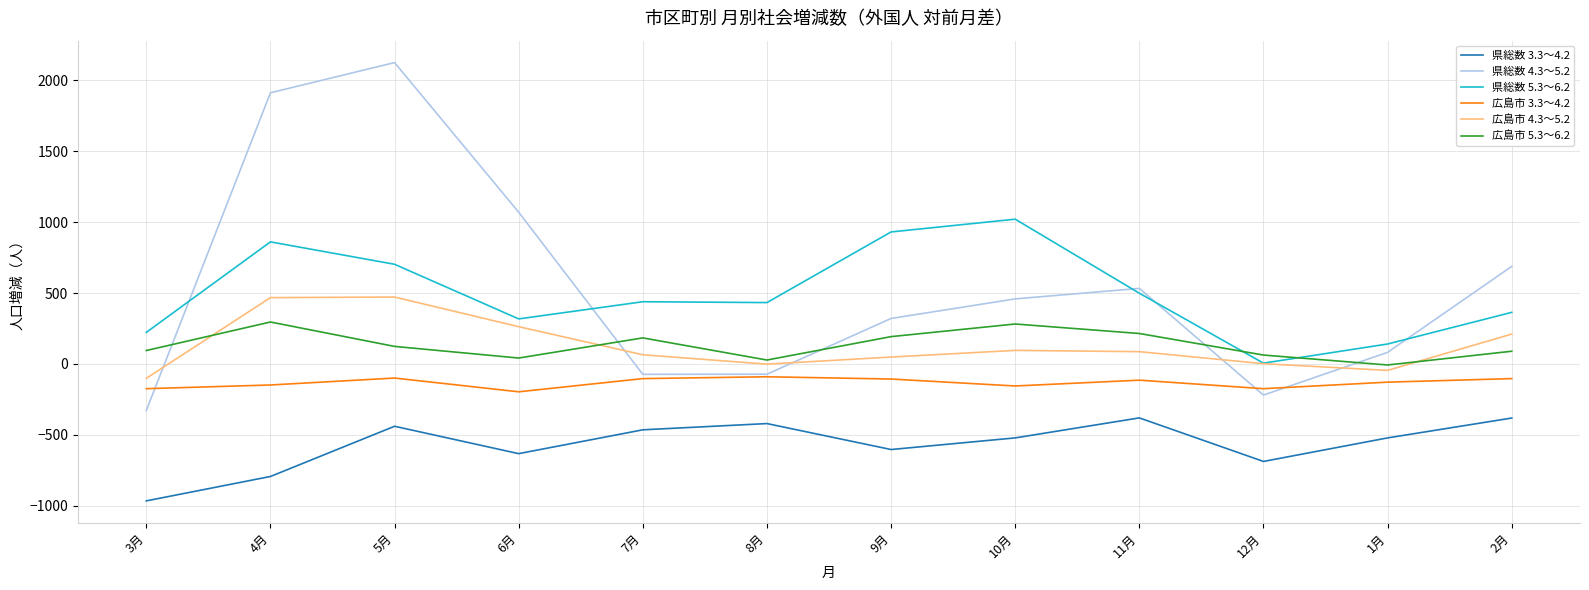

True or false: 県総数 3.3～4.2 and 広島市 4.3～5.2 intersect in this chart.

False